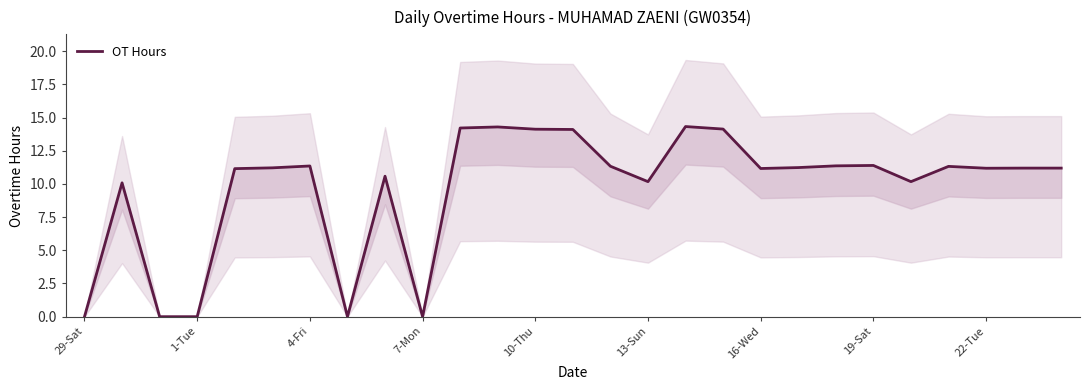

The value at 13-Sun is 6.3. True or false?

False